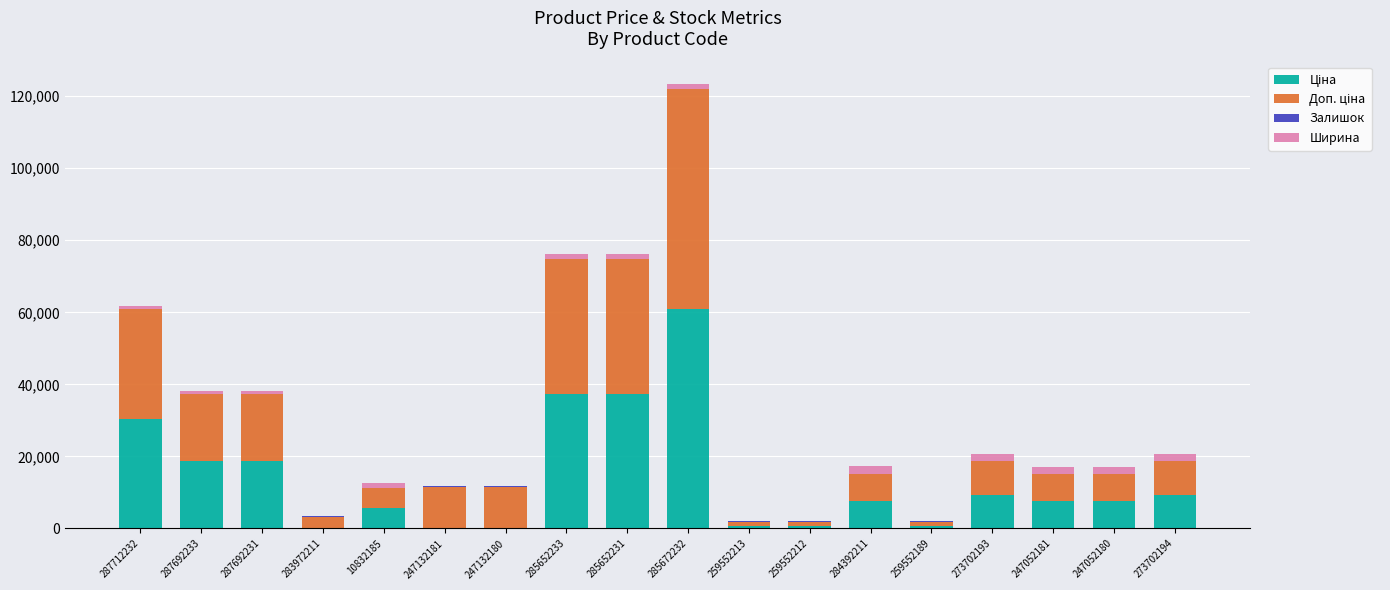

At which category is the sum across all series the highest?

285672232